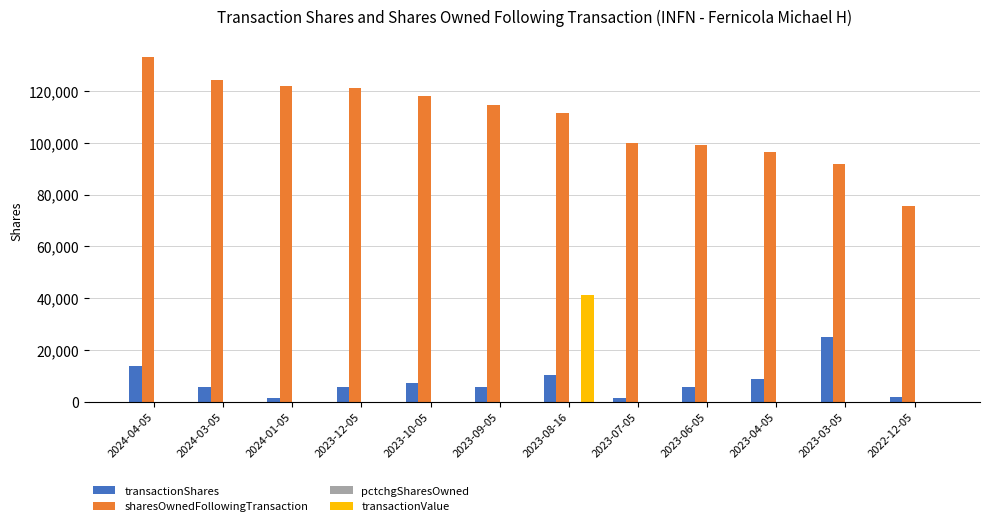

At which label does sharesOwnedFollowingTransaction reach its peak?

2024-04-05